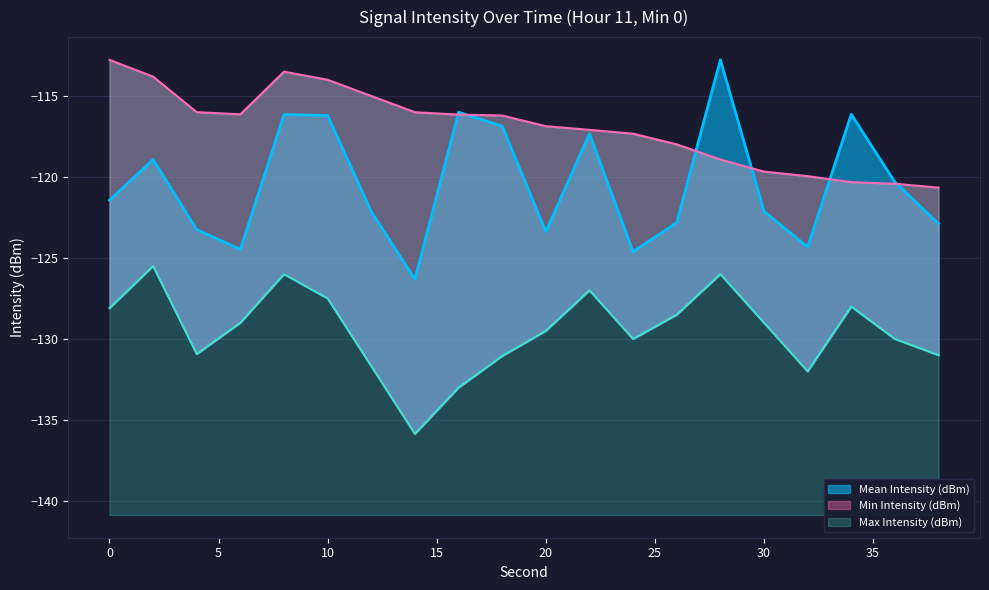

At which label does Mean Intensity (dBm) first exceed -121?

2